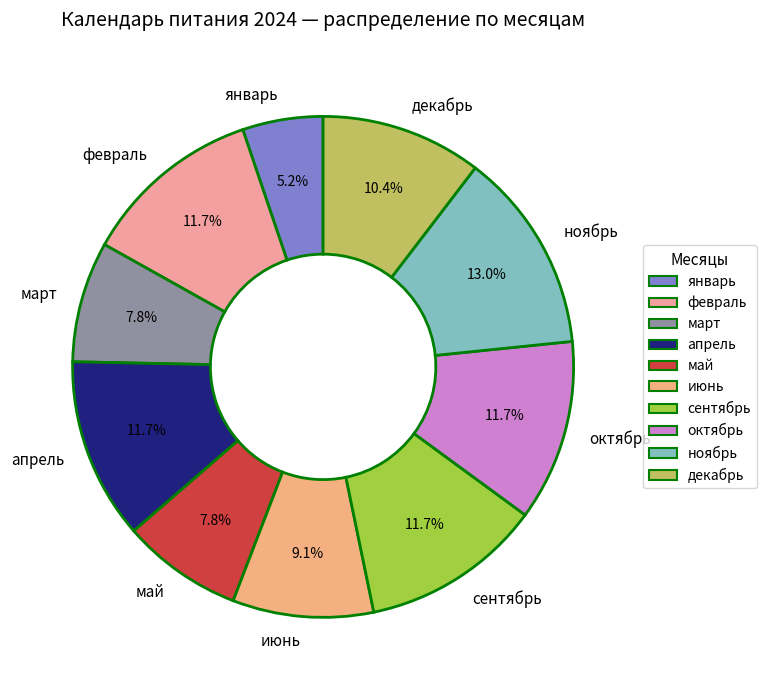

Approximately how many times larger is the value at сентябрь compared to апрель?

1.0